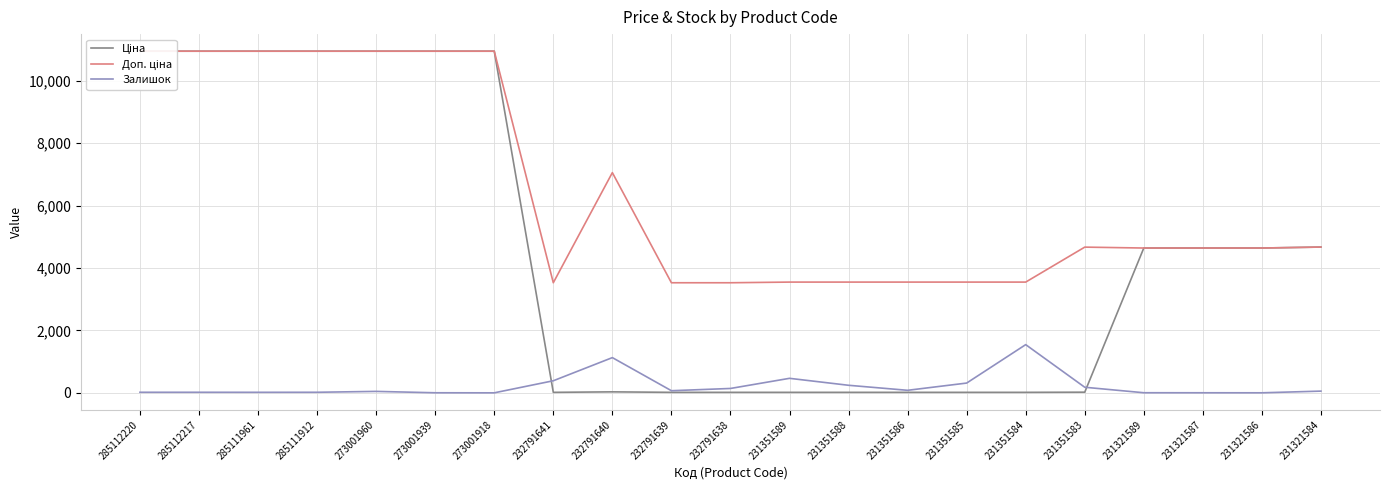

What is the difference between the Ціна values at 231351589 and 285111912?

10936.2